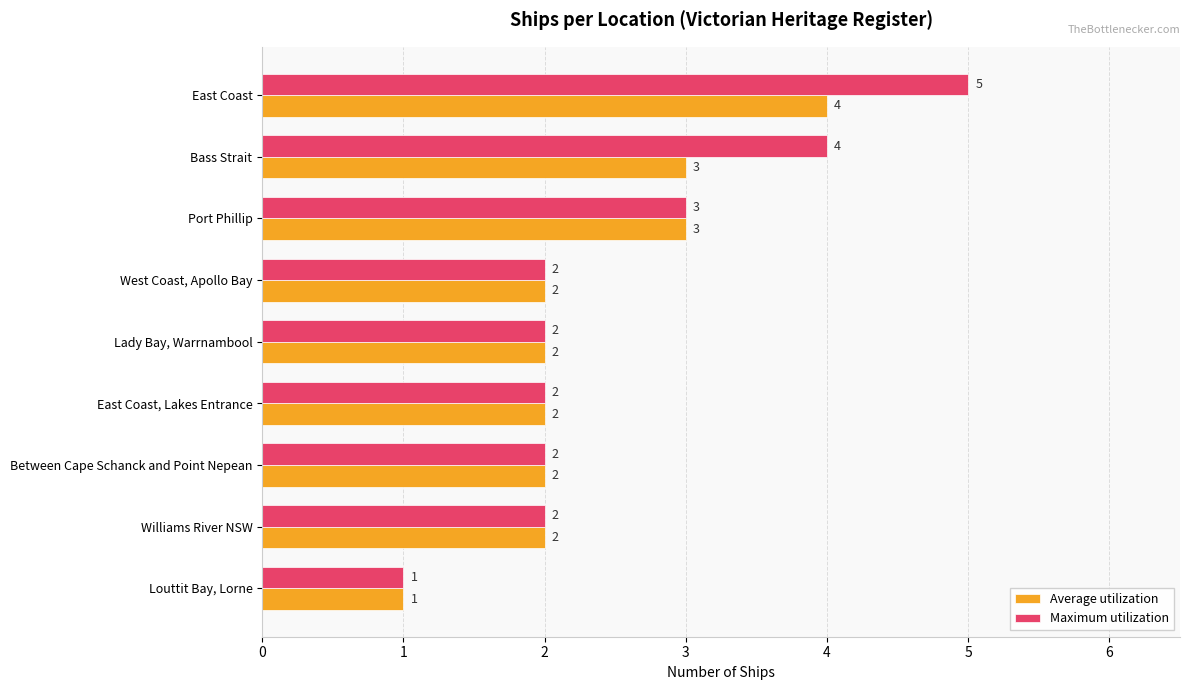

How many Maximum utilization values are between 2 and 3?

6